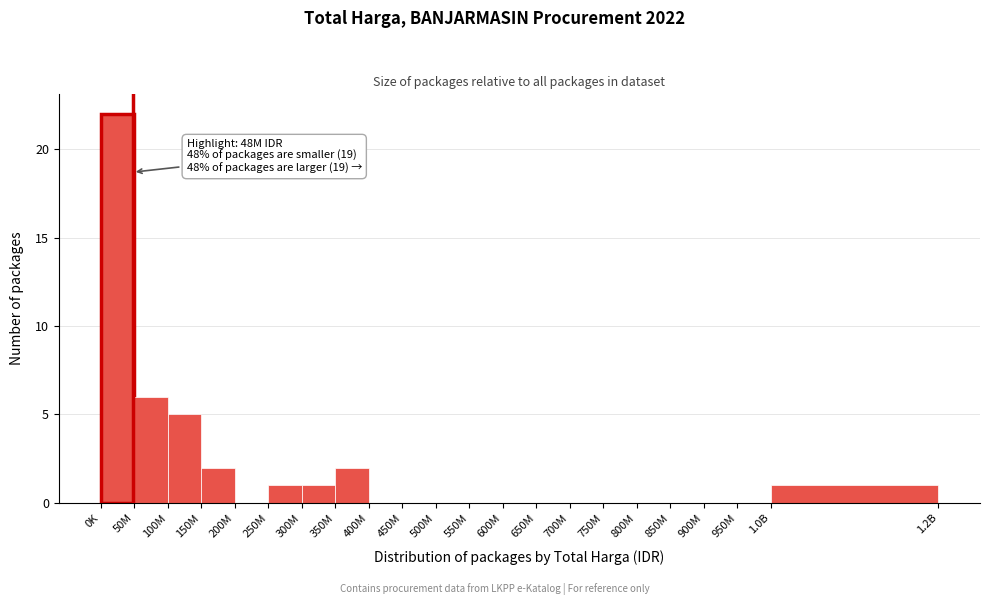

Reading left to right, list all the values displayed in this chart.

0K=22	50M=6	100M=5	150M=2	200M=0	250M=1	300M=1	350M=2	400M=0	450M=0	500M=0	550M=0	600M=0	650M=0	700M=0	750M=0	800M=0	850M=0	900M=0	950M=0	1.0B=1